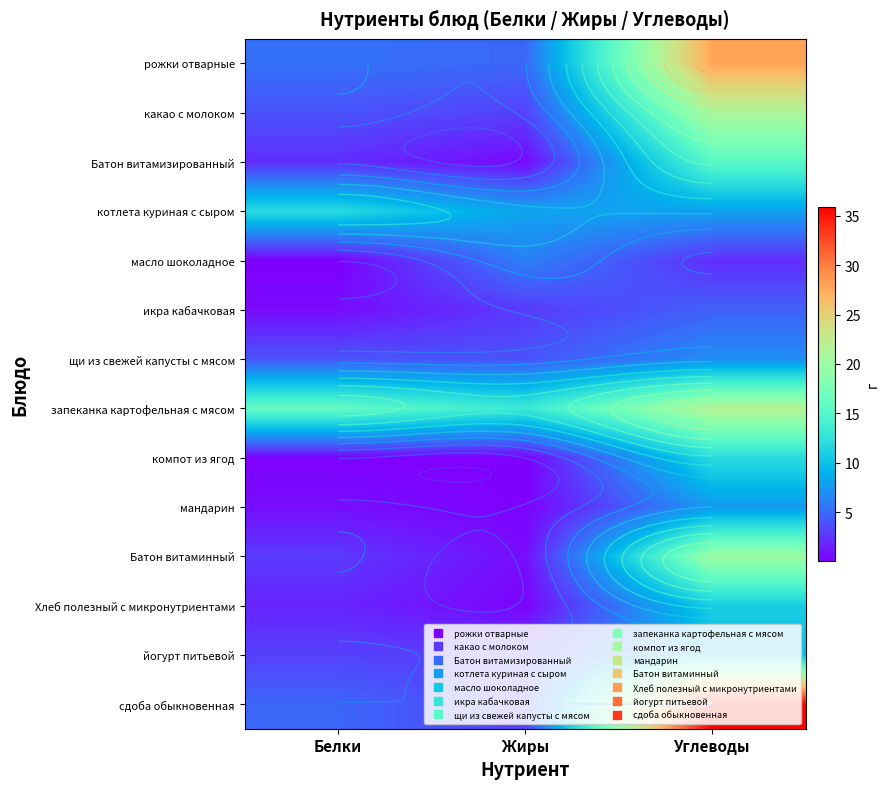

What is the minimum value shown in the chart?

0.1